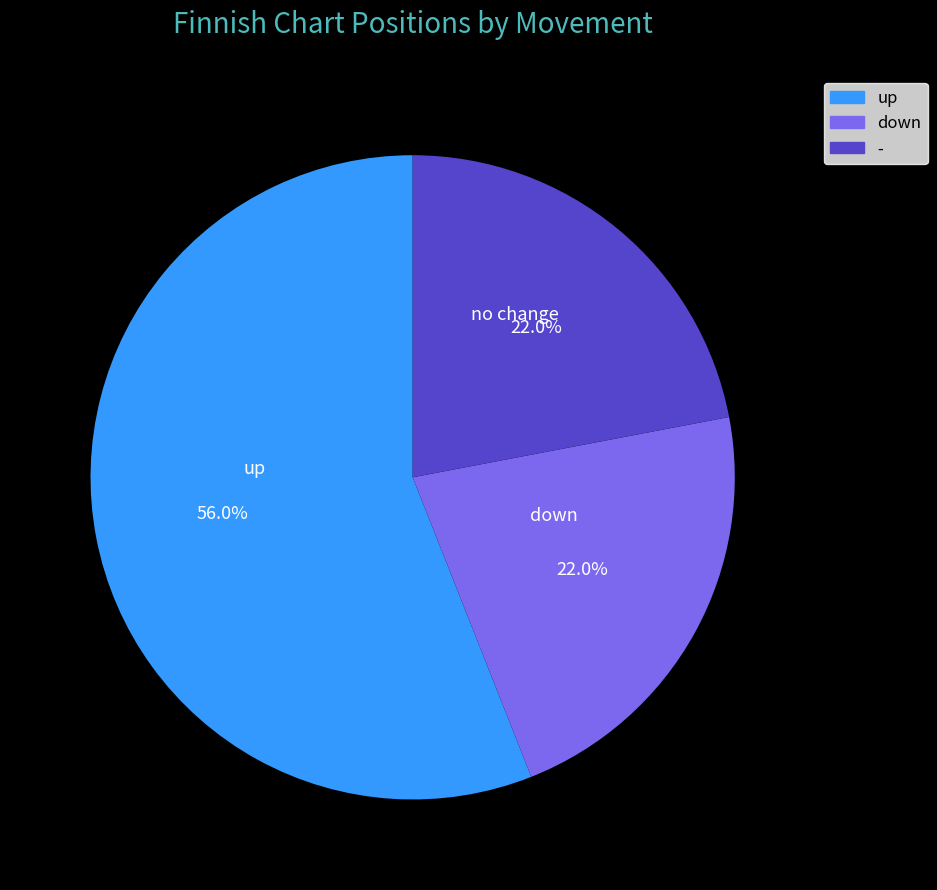

Count the number of slices in the pie.

3